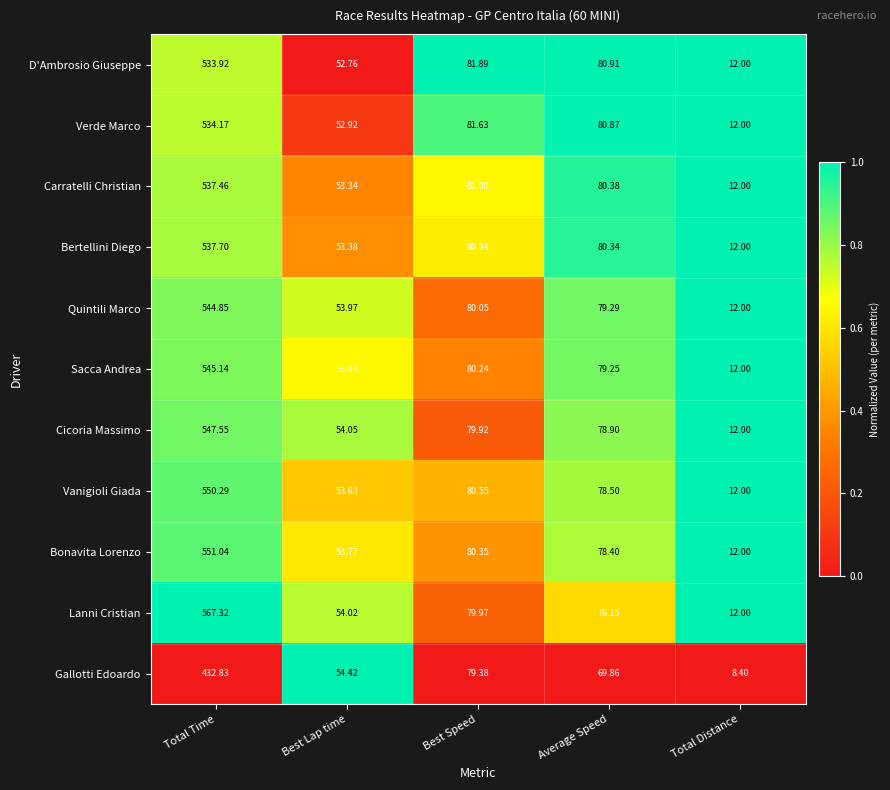

Which series has the widest spread of values?

Lanni Cristian